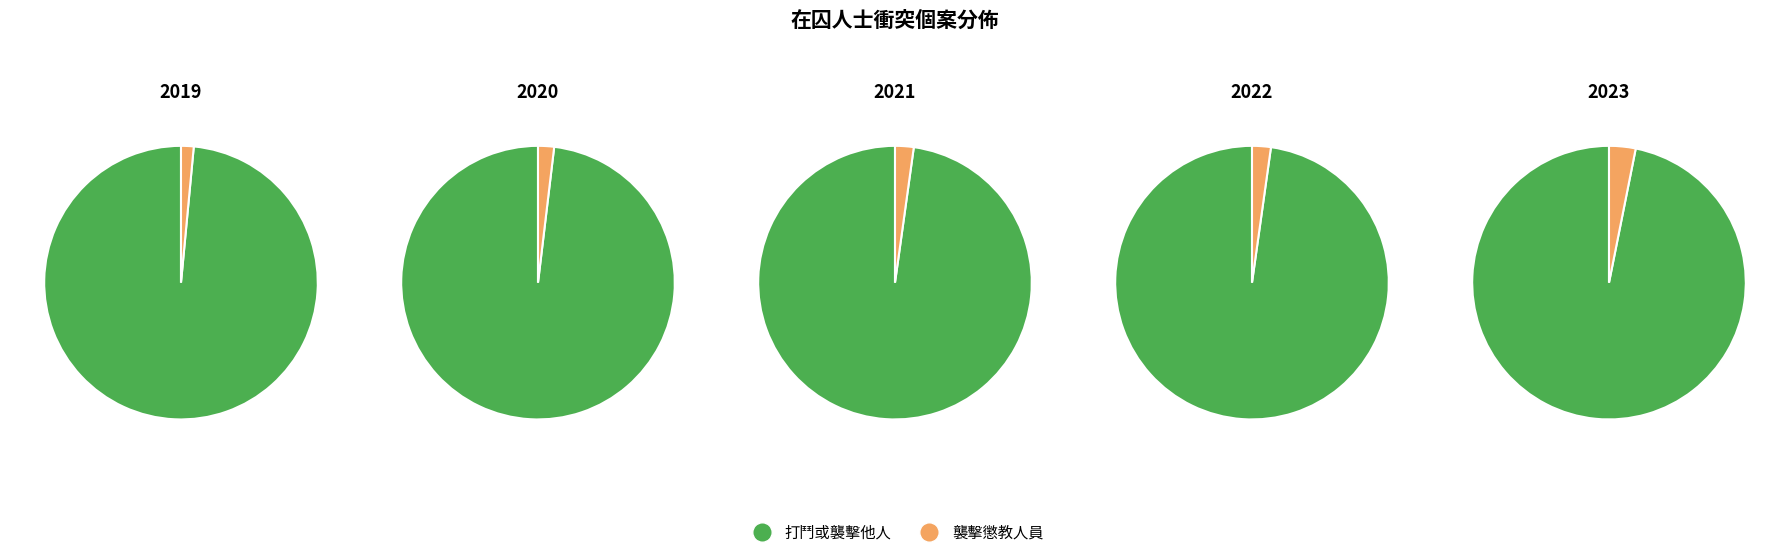

What is the majority slice?

在囚人士打鬥或襲擊他人個案數目